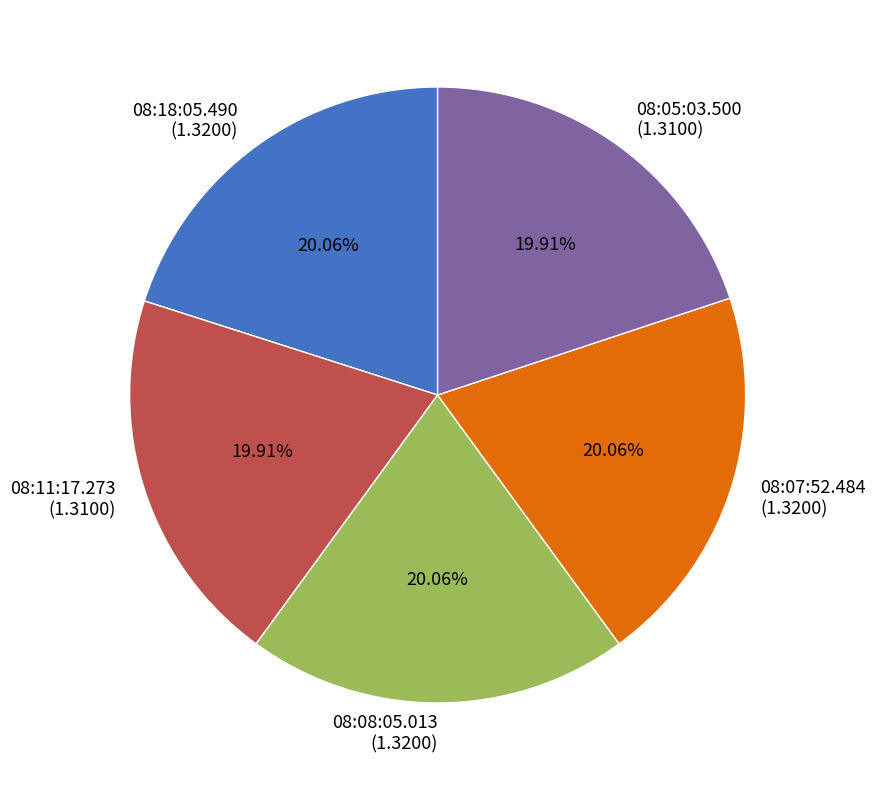

To the nearest percent, what percentage of the pie is 08:18:05.490?

20%